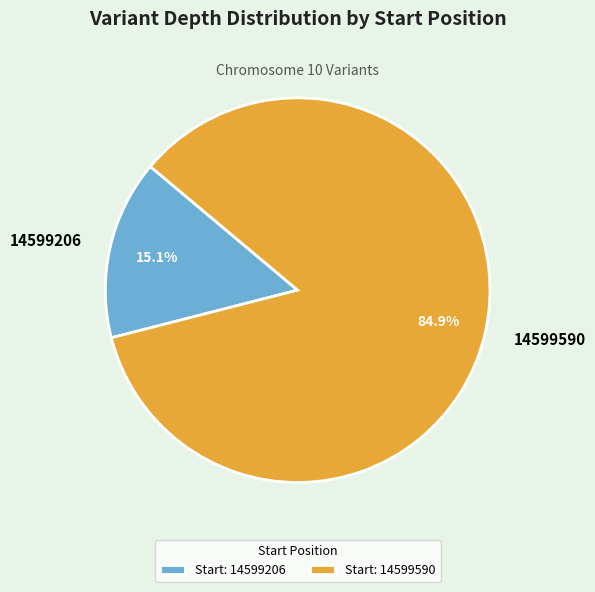

Which slice is the smallest?

14599206